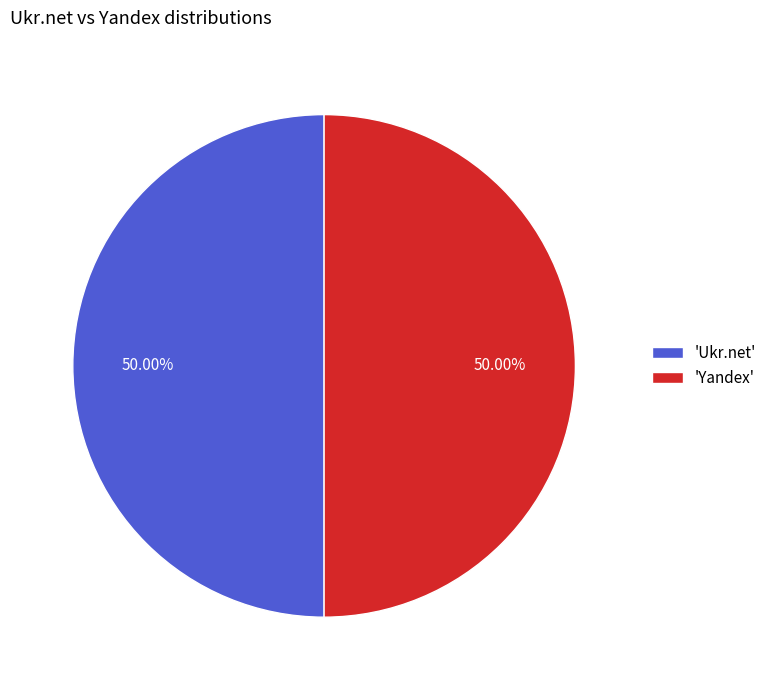

Approximately how many times larger is the value at 'Ukr.net' compared to 'Yandex'?

1.0